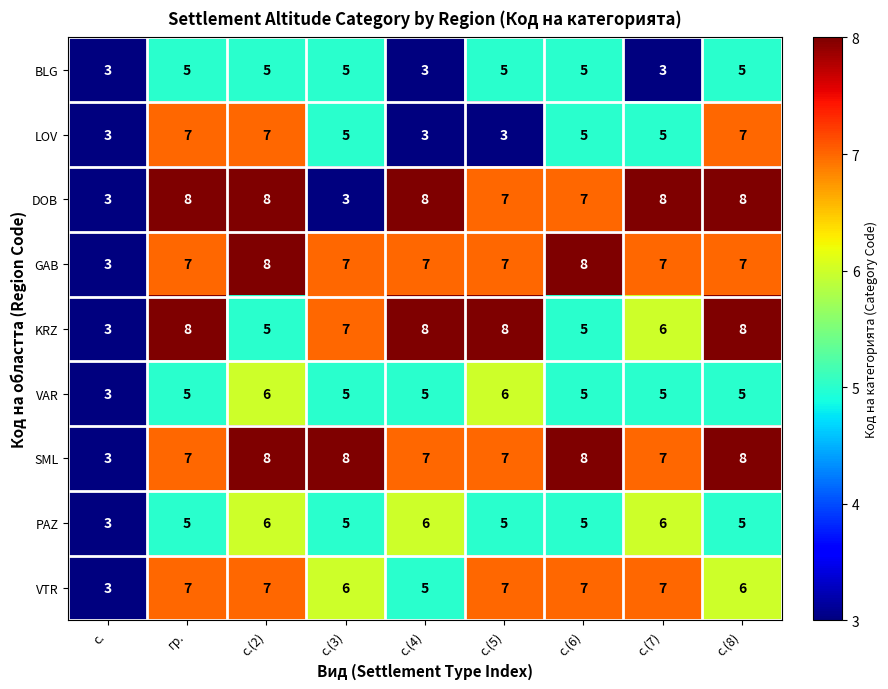

What is the smallest value displayed?

3